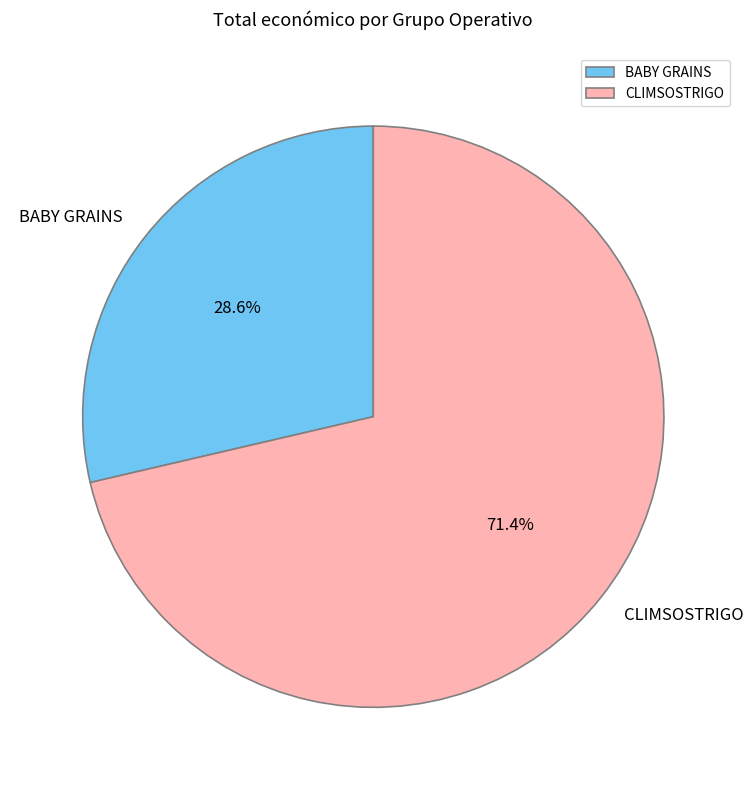

Combined, what portion of the pie is CLIMSOSTRIGO and BABY GRAINS?

100.0%